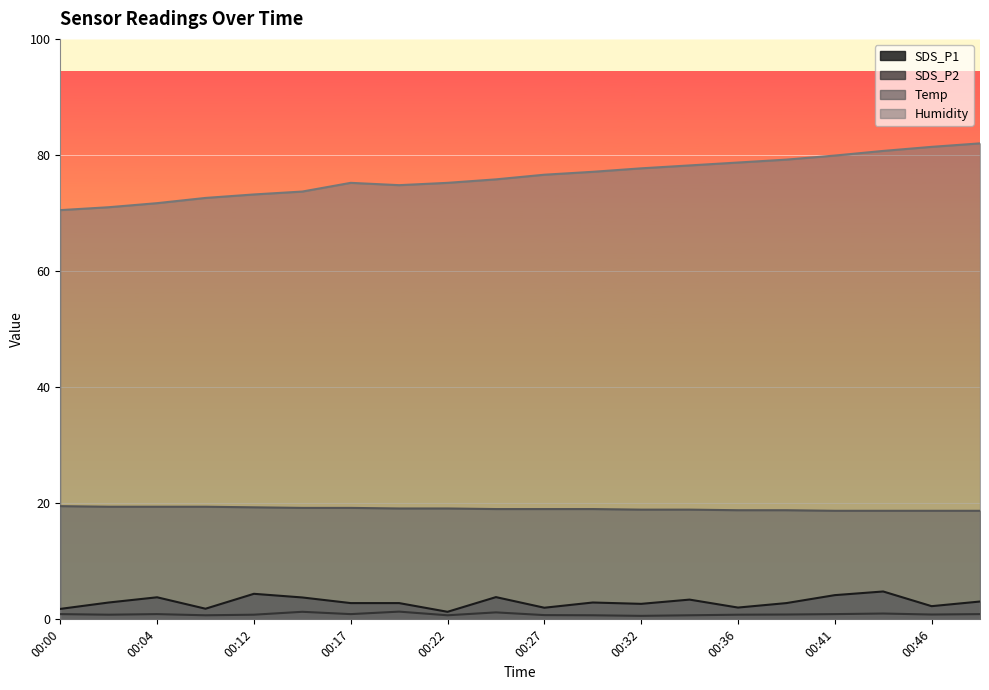

The Temp series shows 19.4 at 00:04. True or false?

True